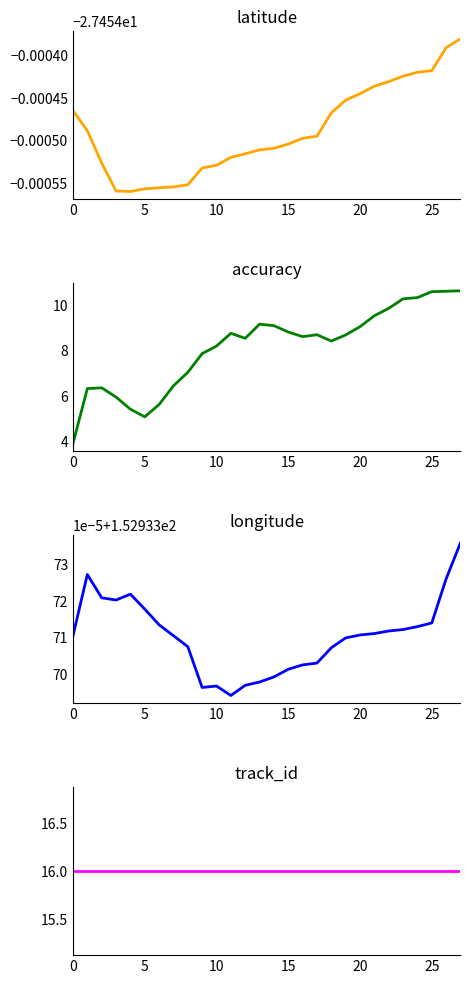

At which label is latitude closest to -27?

27